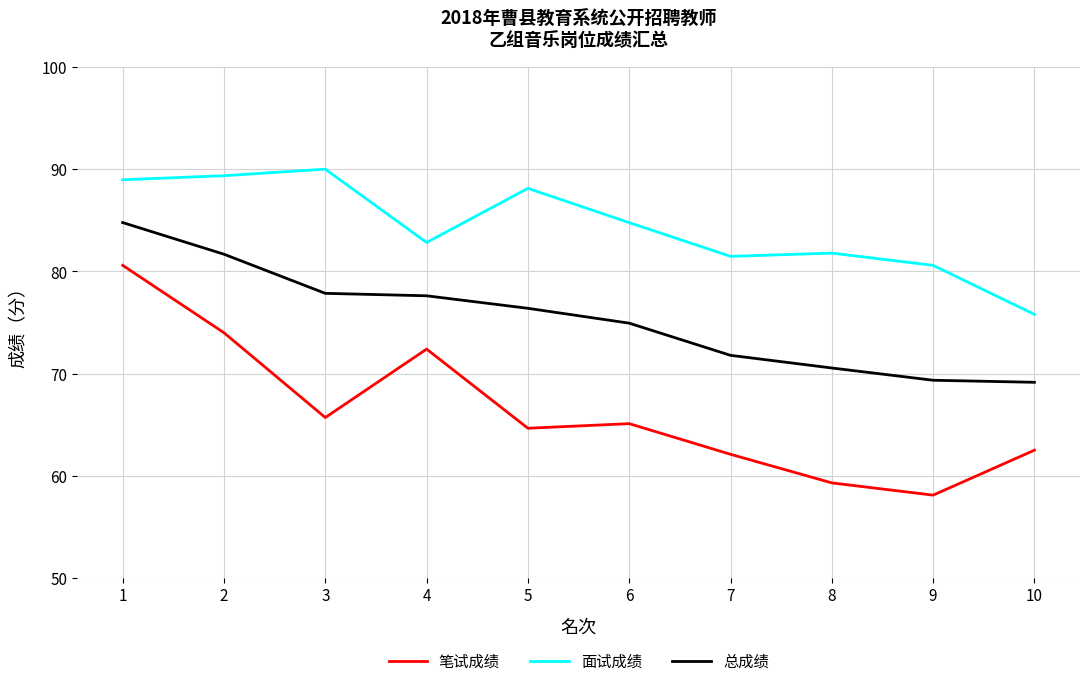

The 笔试成绩 series shows 74.0 at 2. True or false?

True